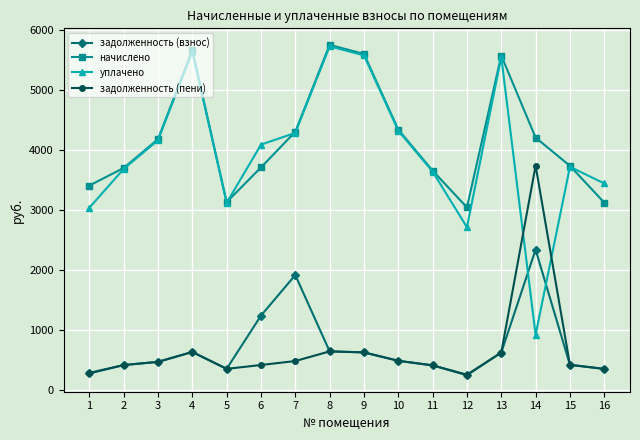

At 14, list the series in order from smallest to largest.

уплачено, задолженность (взнос), задолженность (пени), начислено